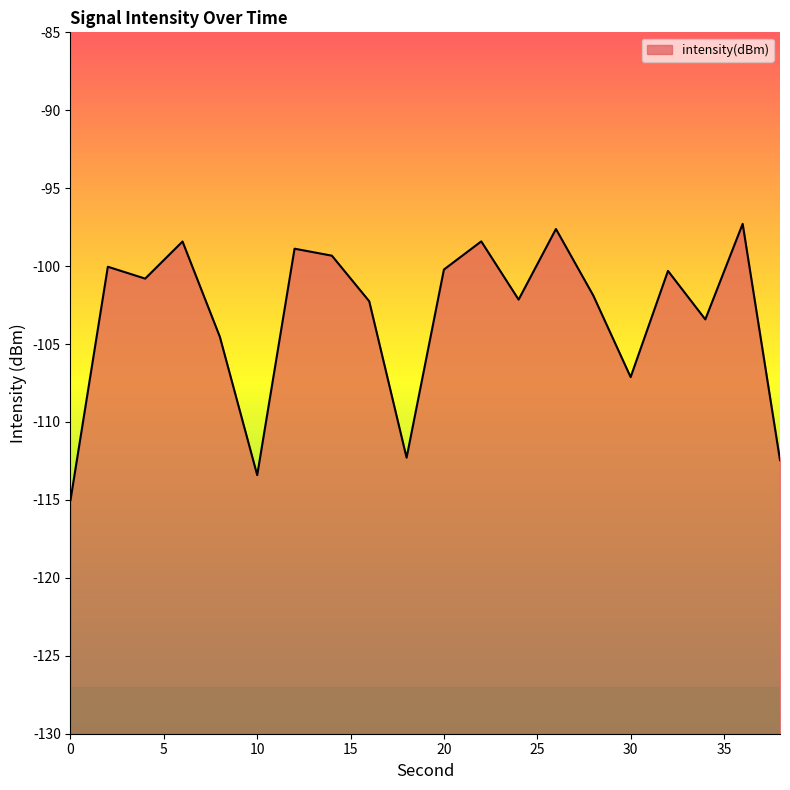

What is the difference between the values at 30 and 14?

7.8